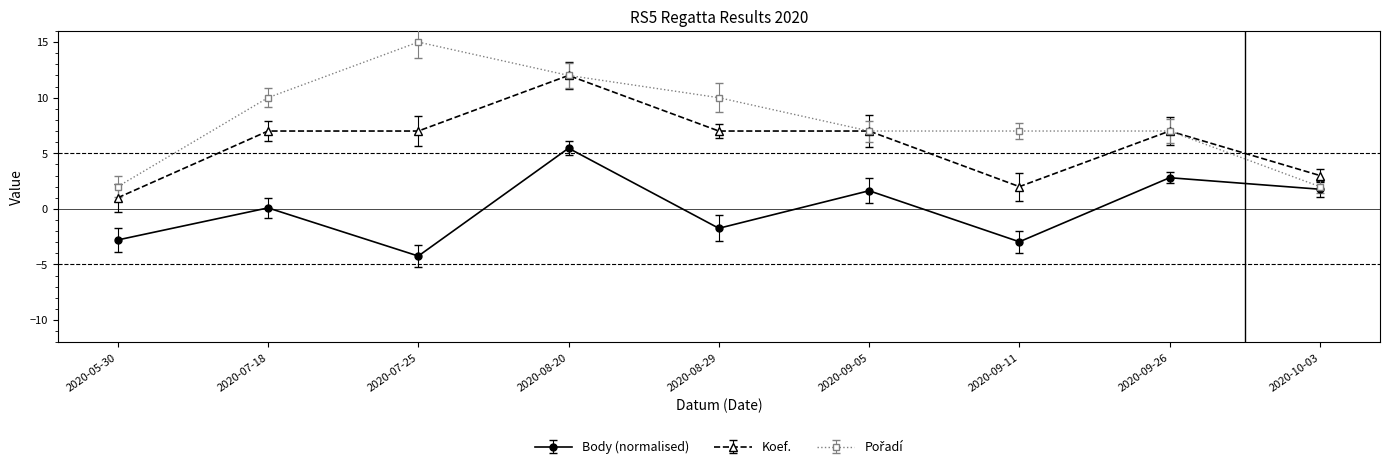

True or false: Body (normalised) and Koef. cross at least once.

False